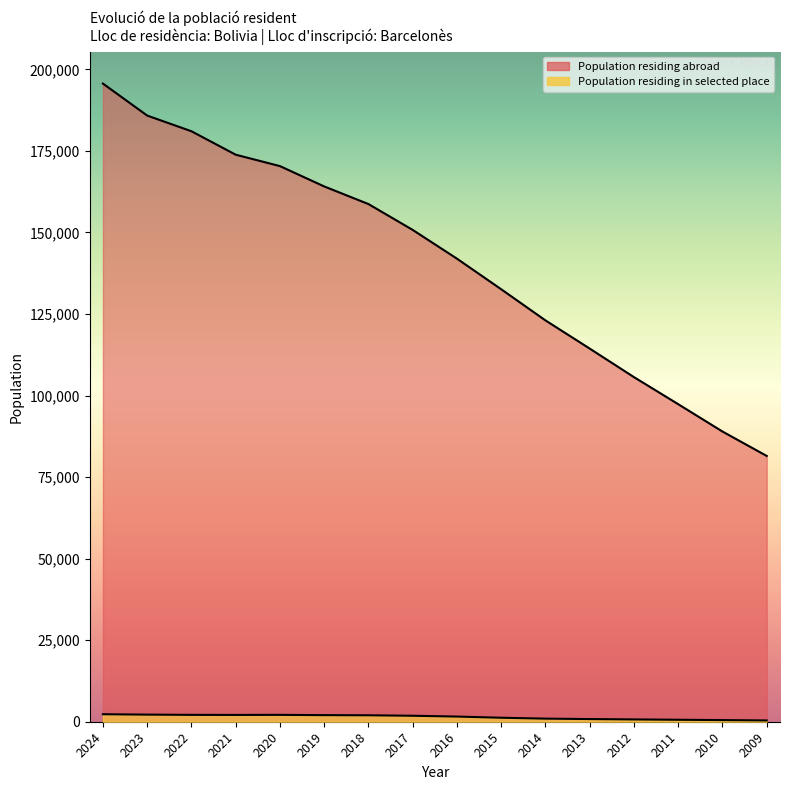

The Population residing in the selected place (absolute) series shows 443 at 2016. True or false?

False